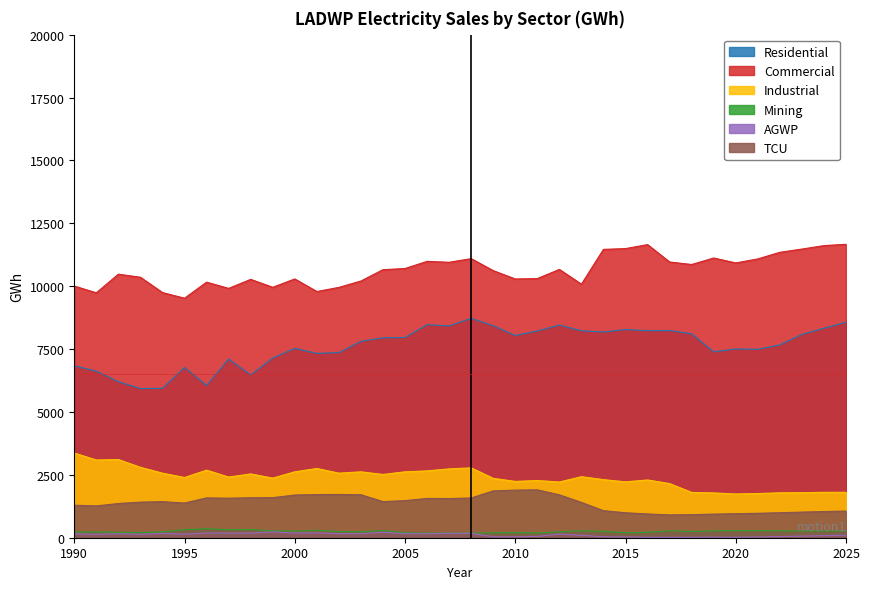

Is it true that Mining equals 58.2 at 2000?

False